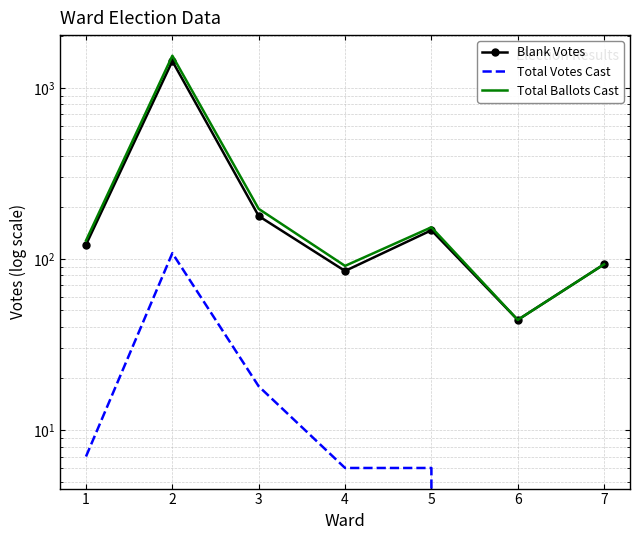

The value of Total Votes Cast at 4 is 2. True or false?

False